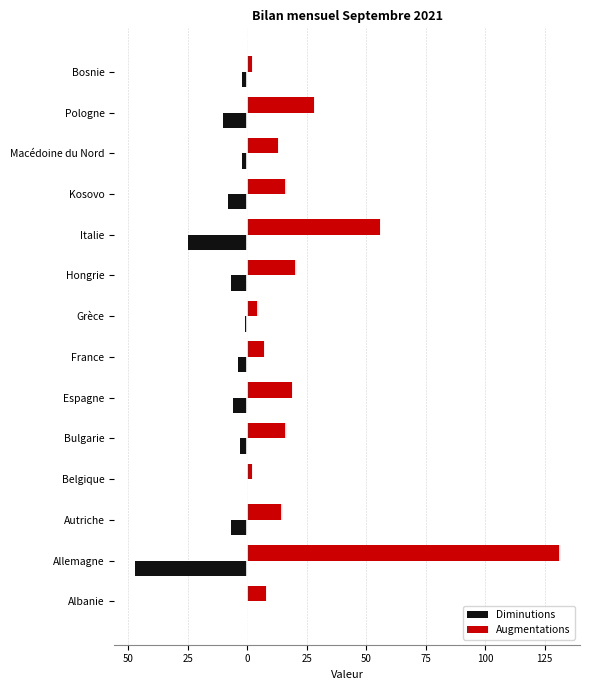

What are all the series names shown in the legend?

Diminutions, Augmentations